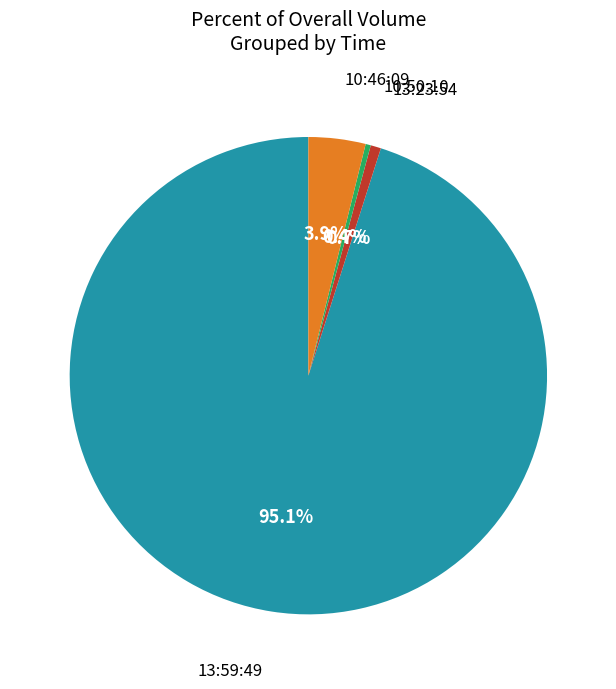

Is there any slice that represents more than half of the pie?

Yes